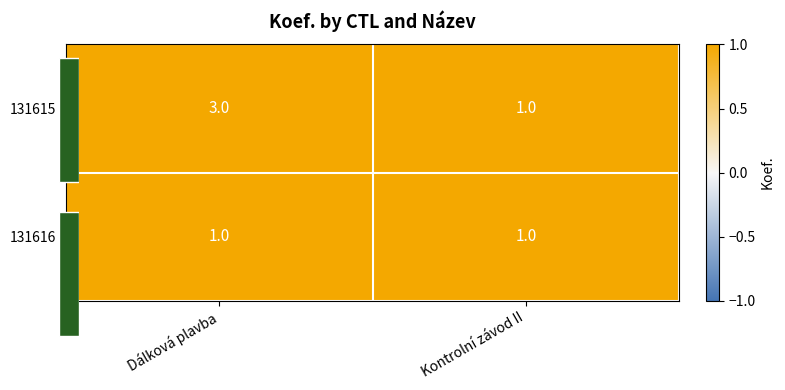

Which category has the highest value across all series?

Dálková plavba